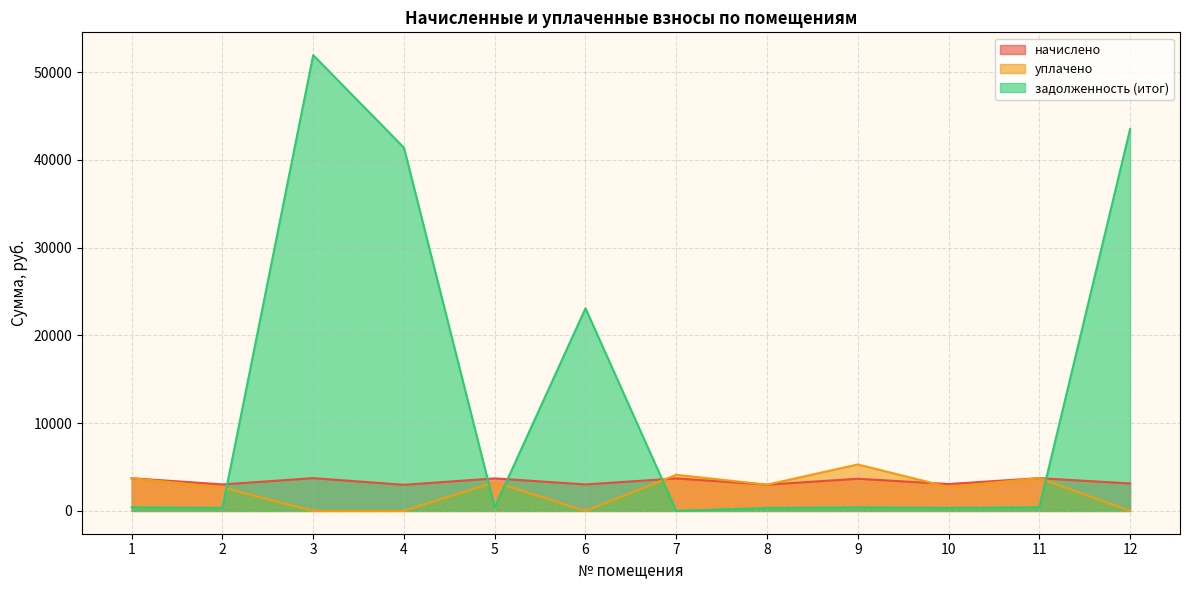

Between 6 and 10, which series saw the biggest shift?

задолженность (итог)